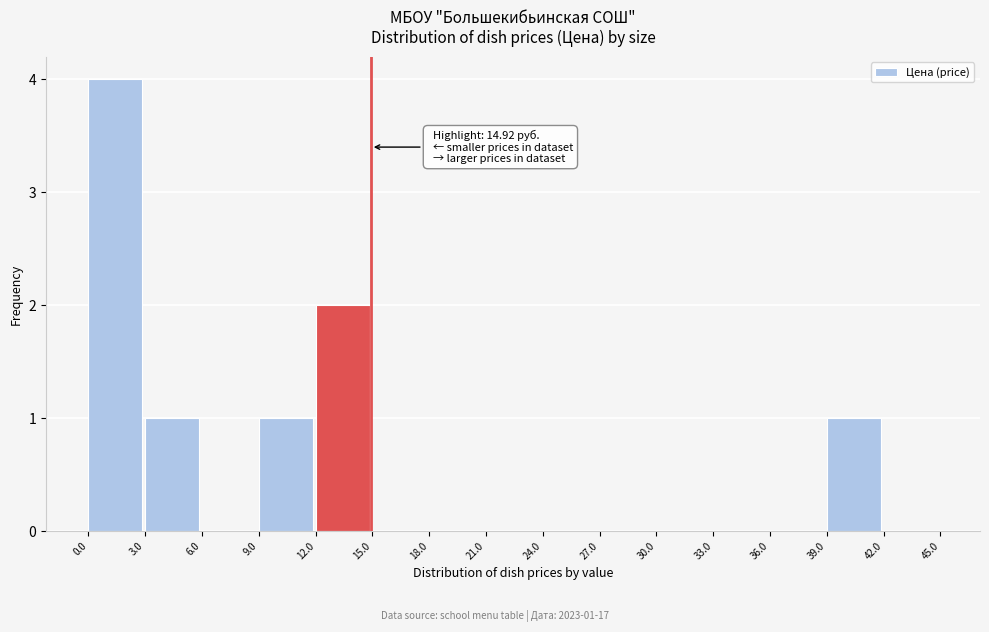

Over which range of the x-axis is the bar tallest?

0.0 to 3.0